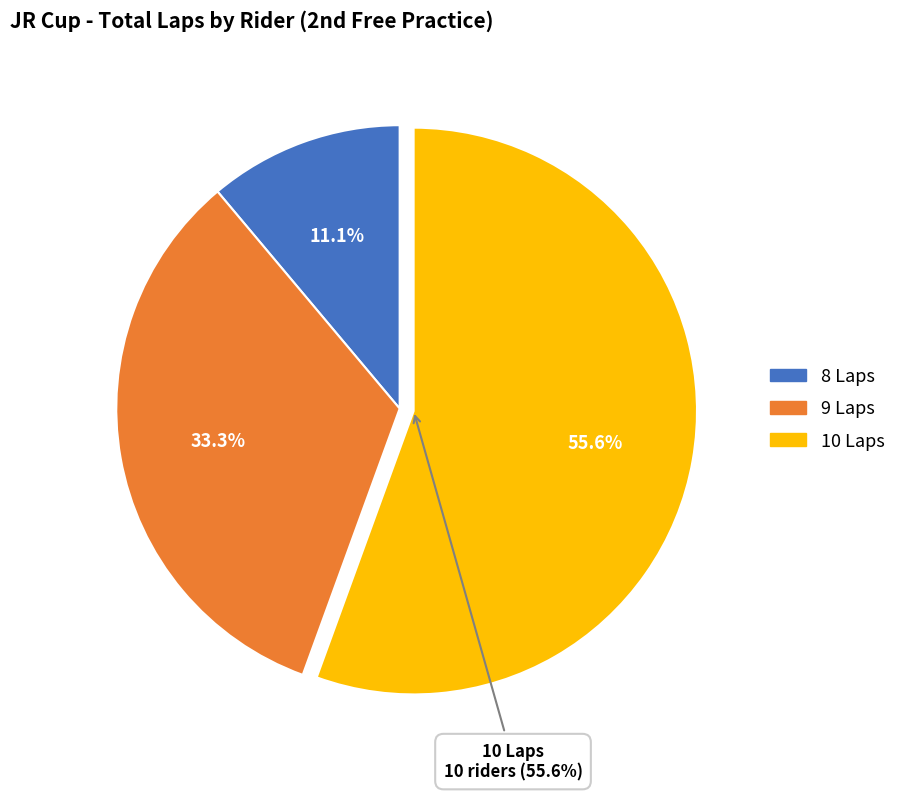

True or false: Heitor Ourinho accounts for 6% of the total.

True